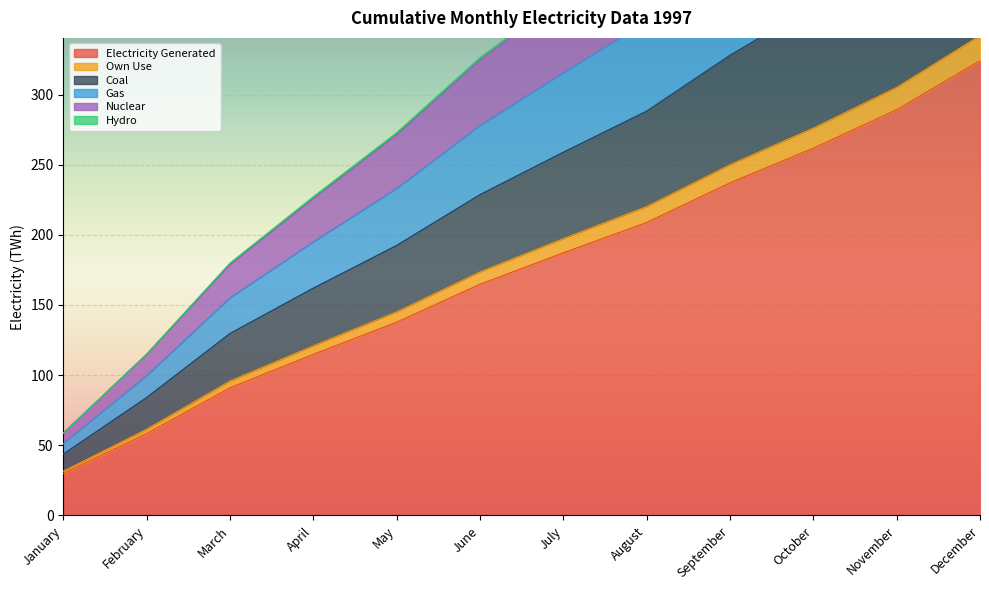

What is the sum of all Nuclear values?

2219.4